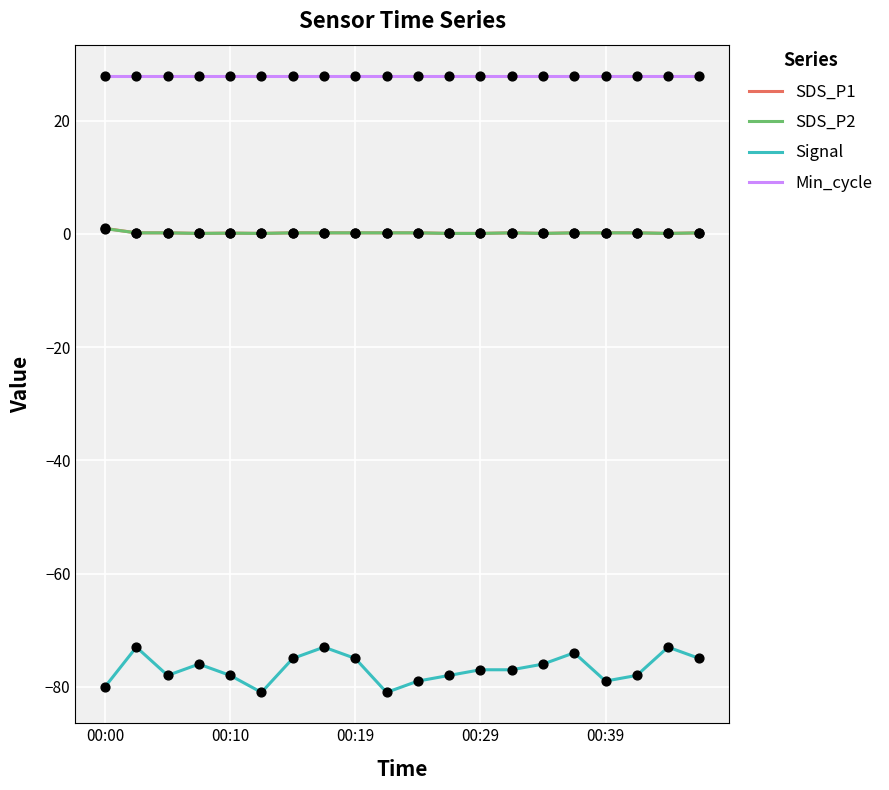

What is the highest value of the Min_cycle series?

28.0